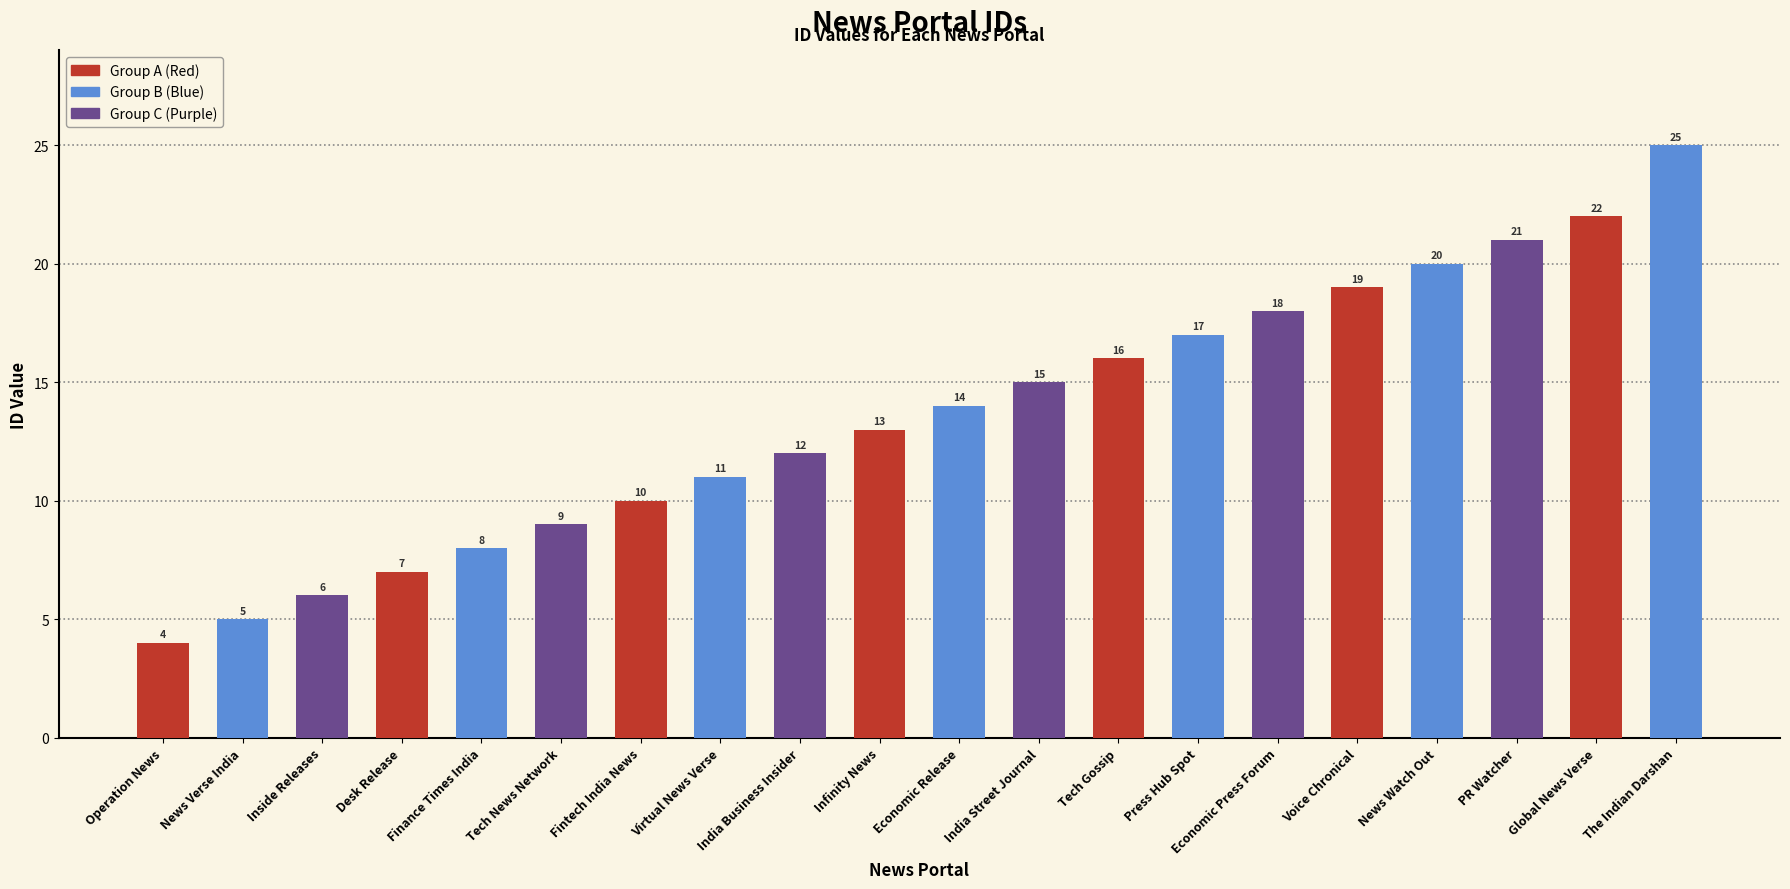

What is the maximum value shown in the chart?

25